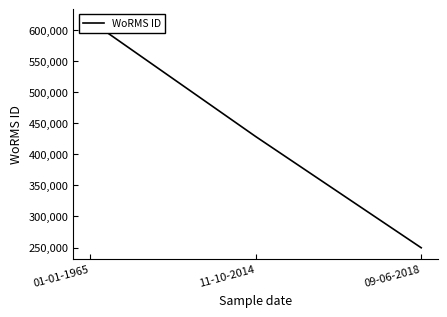

How many values are below 428524?

1